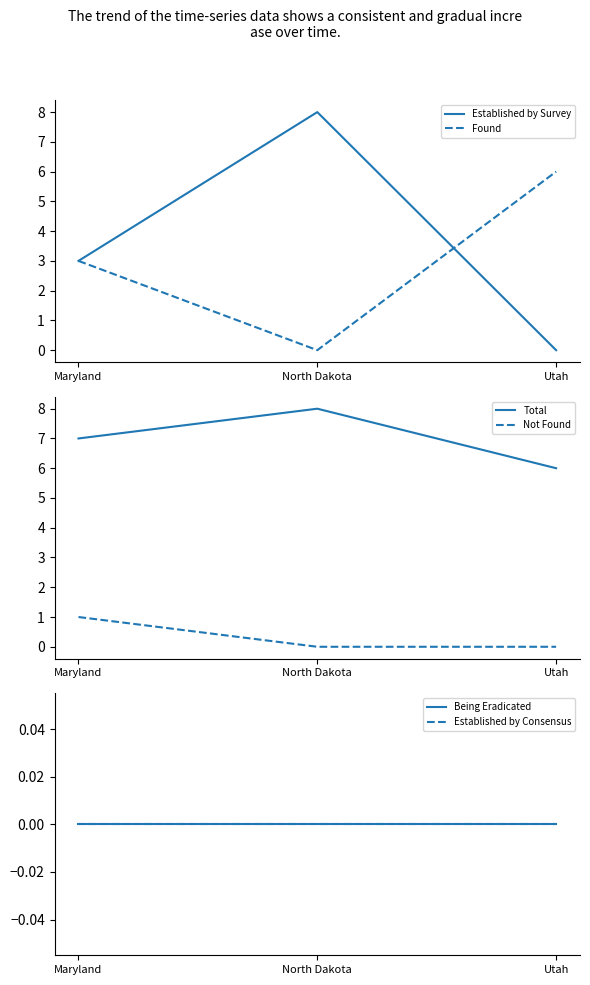

Reading right to left, transcribe all the data shown in this chart.

Established by Survey: Utah=0	North Dakota=8	Maryland=3
Found: Utah=6	North Dakota=0	Maryland=3
Total: Utah=6	North Dakota=8	Maryland=7
Not Found: Utah=0	North Dakota=0	Maryland=1
Being Eradicated: Utah=0	North Dakota=0	Maryland=0
Established by Consensus: Utah=0	North Dakota=0	Maryland=0